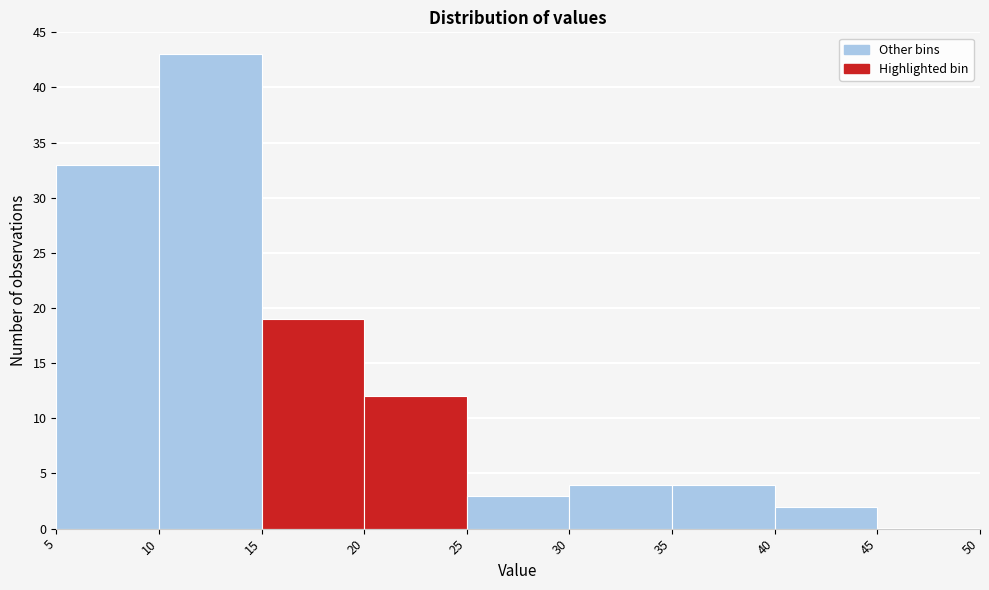

How tall is the bar that spans 30 to 35 on the x-axis? The values are not printed on the chart, so give them approximately, as read against the axis.

4